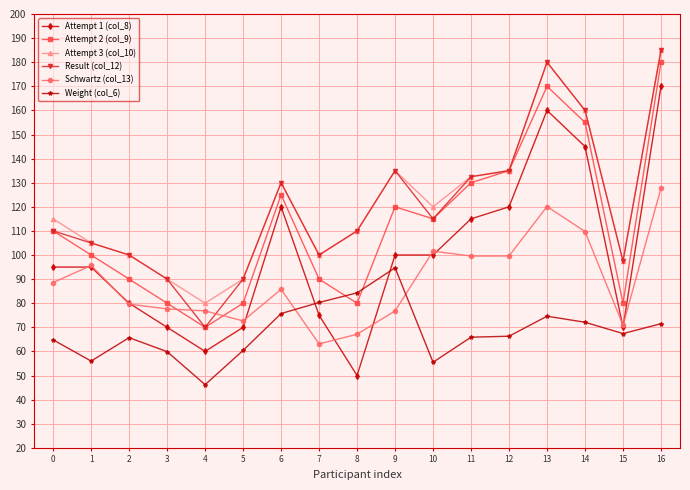

The Attempt 1 (col_8) series shows 170.0 at 16. True or false?

True